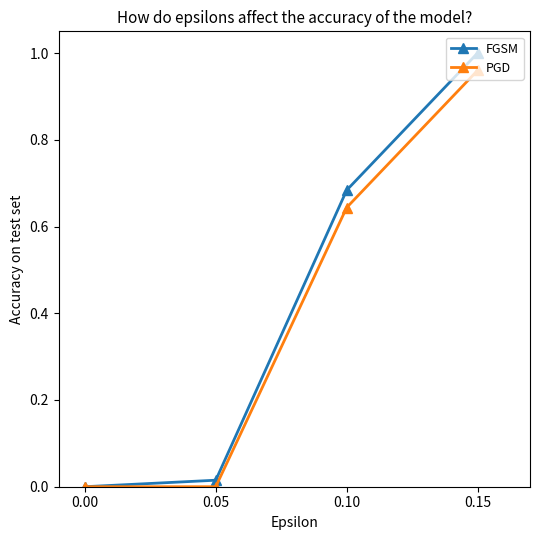

The FGSM series shows 1.0 at 0.10. True or false?

False